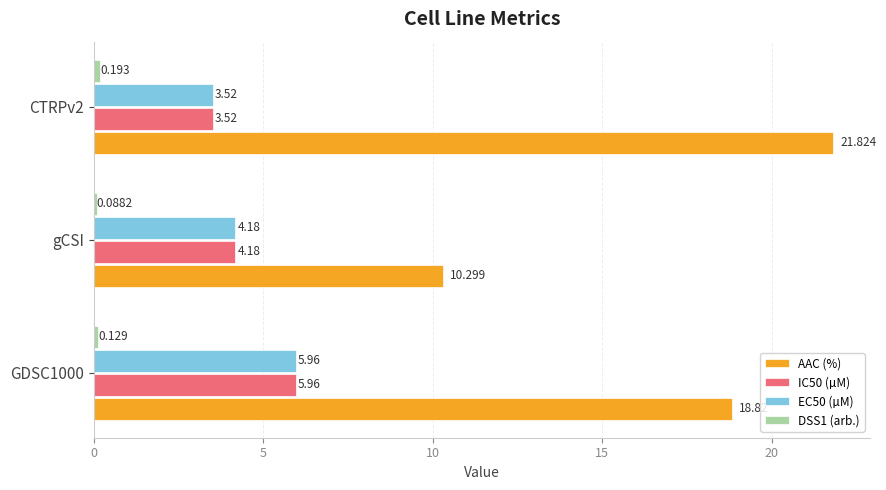

What is the average value of the IC50 (µM) series?

4.6